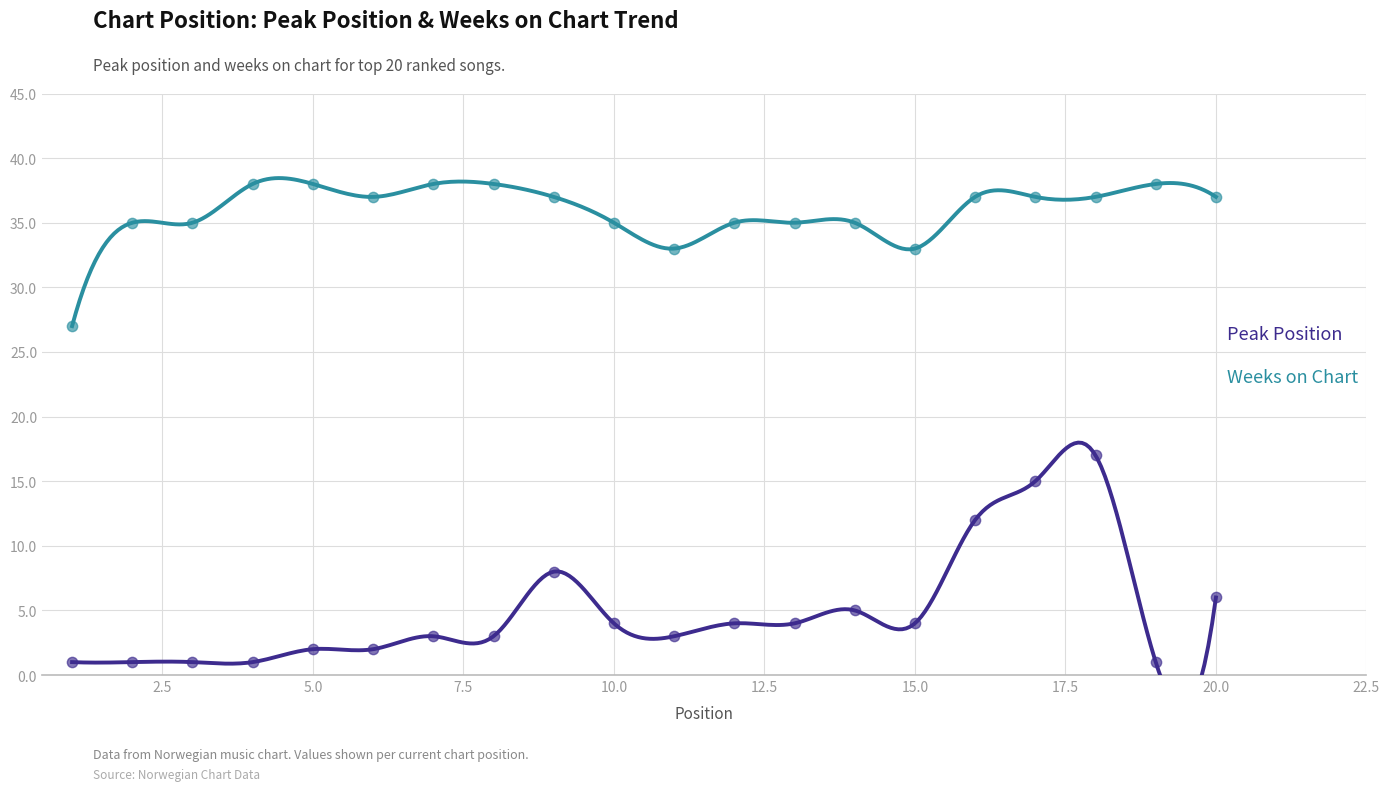

At how many categories does at least one series exceed 25?

20